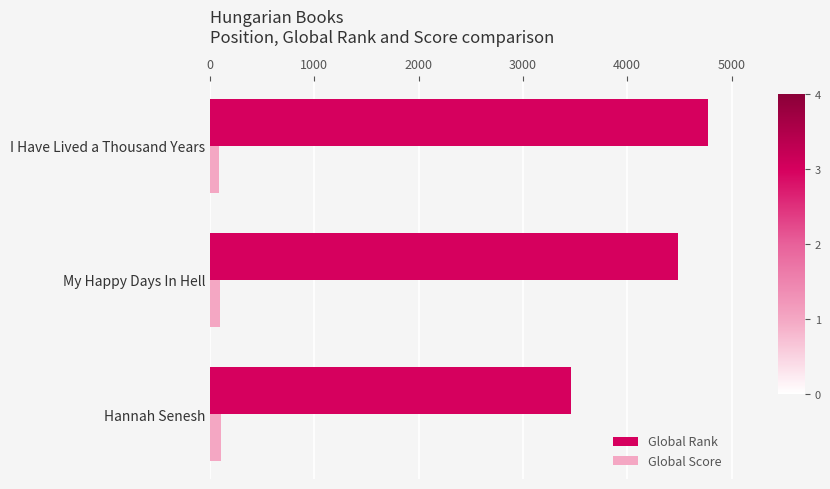

List the series in order of their overall mean, lowest first.

Global Score, Global Rank